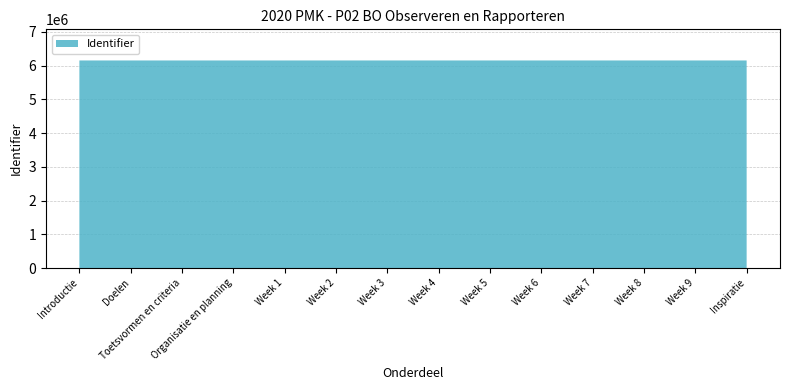

Reading left to right, transcribe all the data shown in this chart.

6155039	6155042	6155044	6155046	6155048	6155050	6155052	6155054	6155056	6155058	6155060	6155062	6155065	6155067